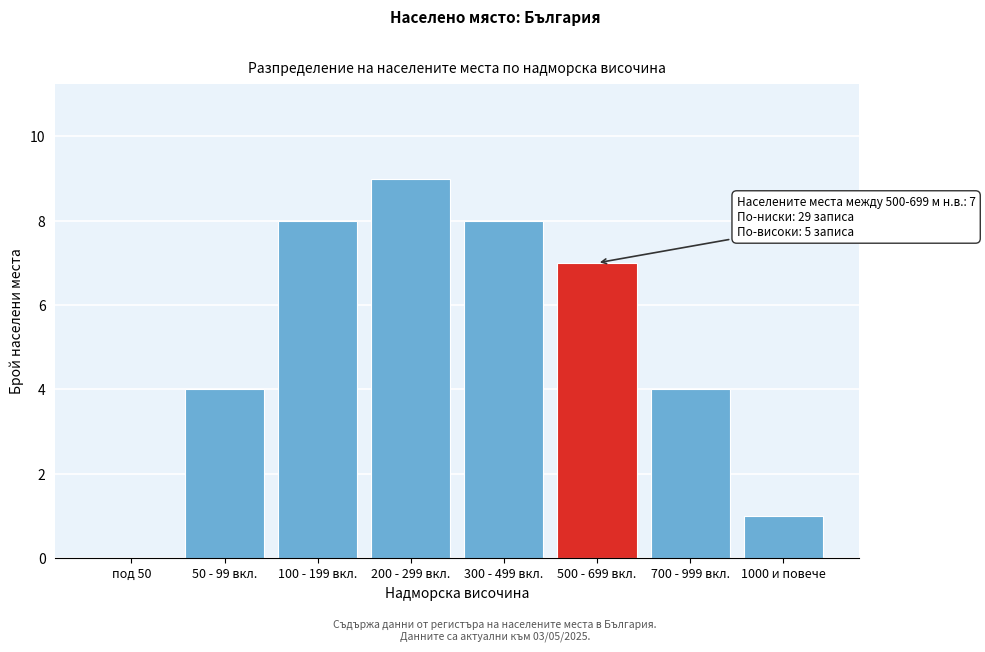

Reading right to left, what are all the values shown in this chart?

1000 и повече=1	700 - 999 вкл.=4	500 - 699 вкл.=7	300 - 499 вкл.=8	200 - 299 вкл.=9	100 - 199 вкл.=8	50 - 99 вкл.=4	под 50=0